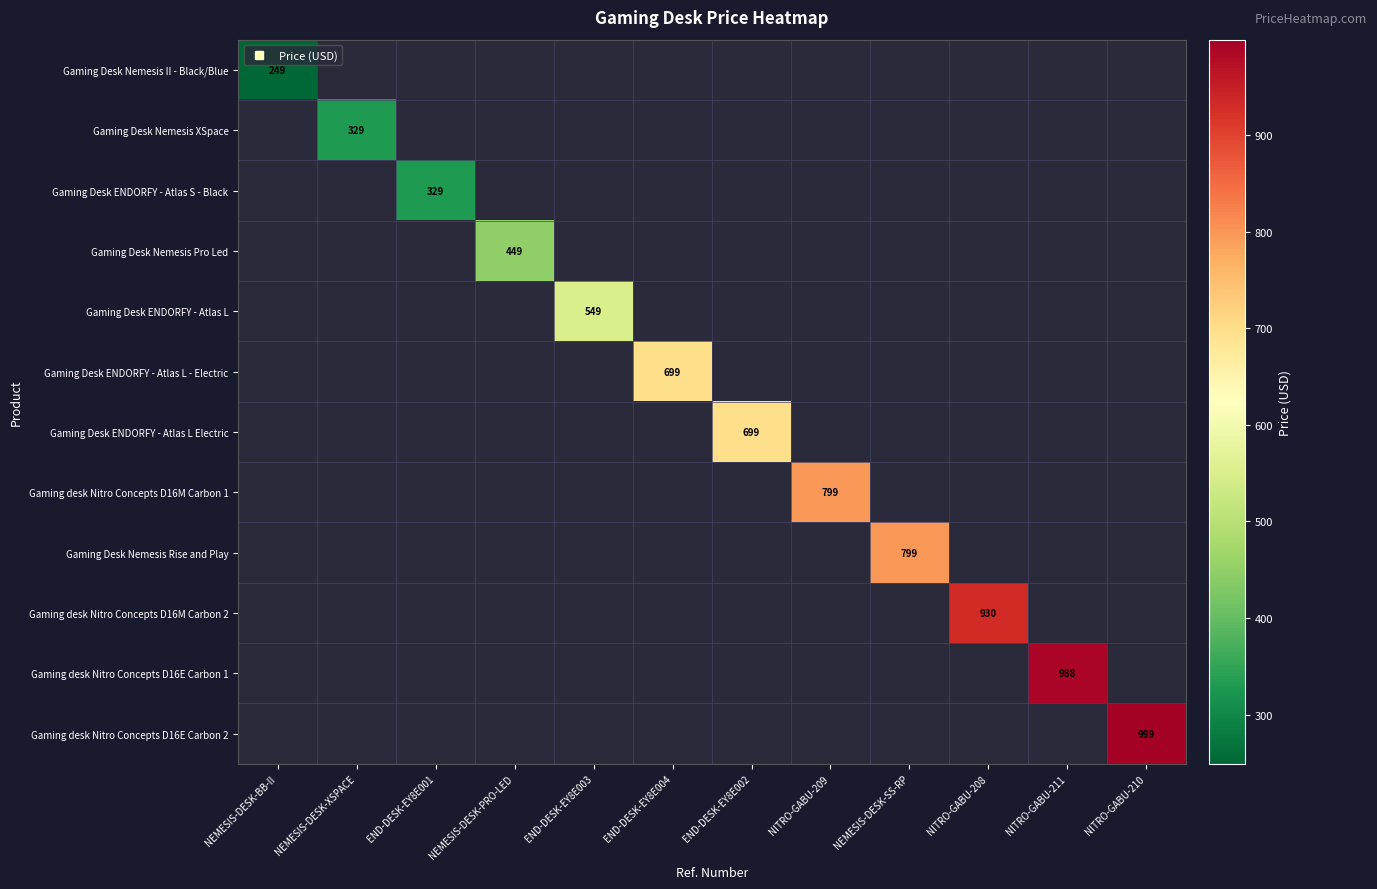

Is the value of Gaming desk Nitro Concepts D16E Carbon 1 at NITRO-GABU-208 greater than the value of Gaming Desk Nemesis Rise and Play at END-DESK-EY8E004?

No